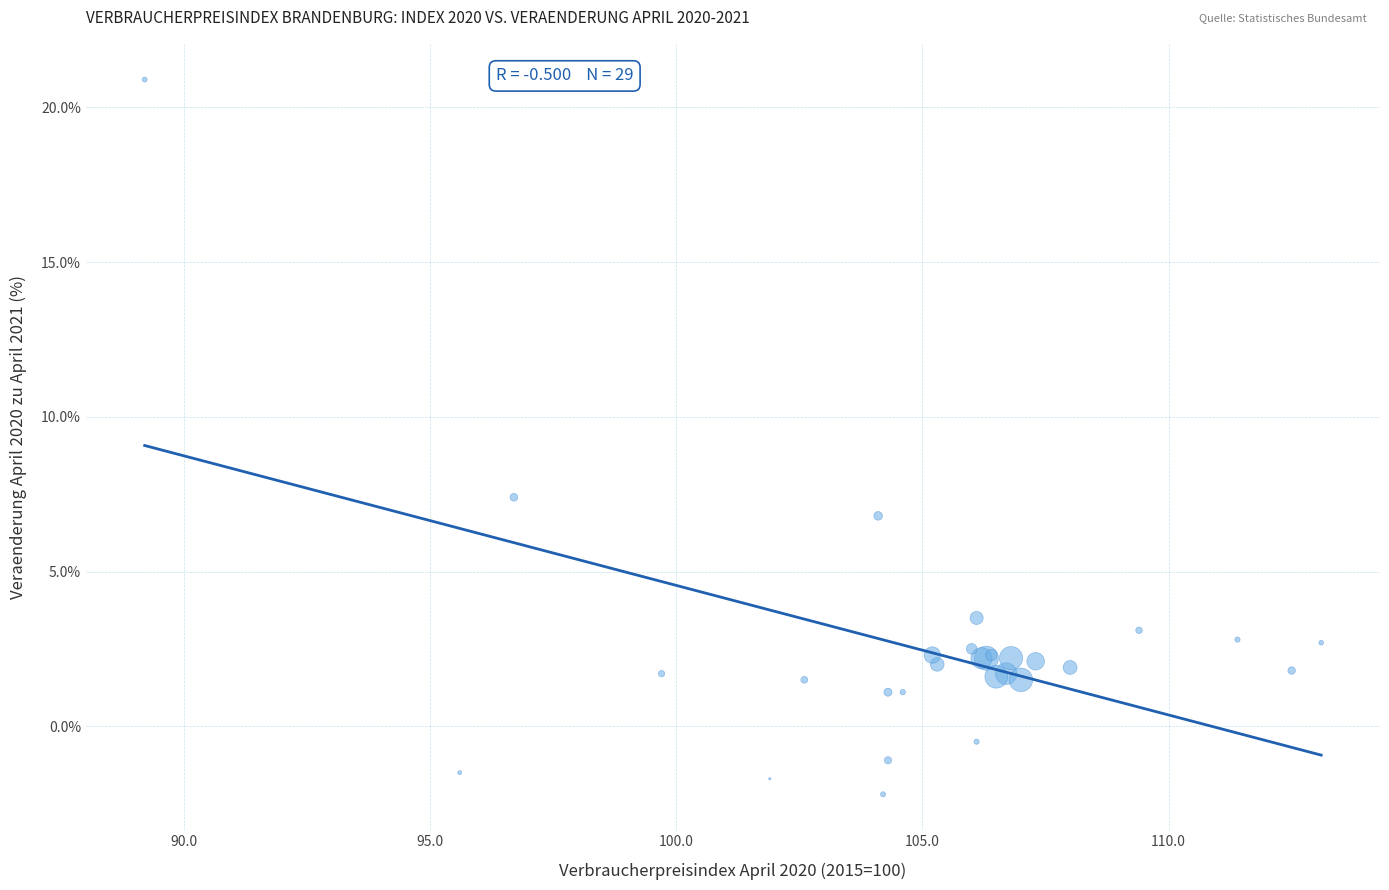

What Y value in the scatter plot is closest to 9?

7.4